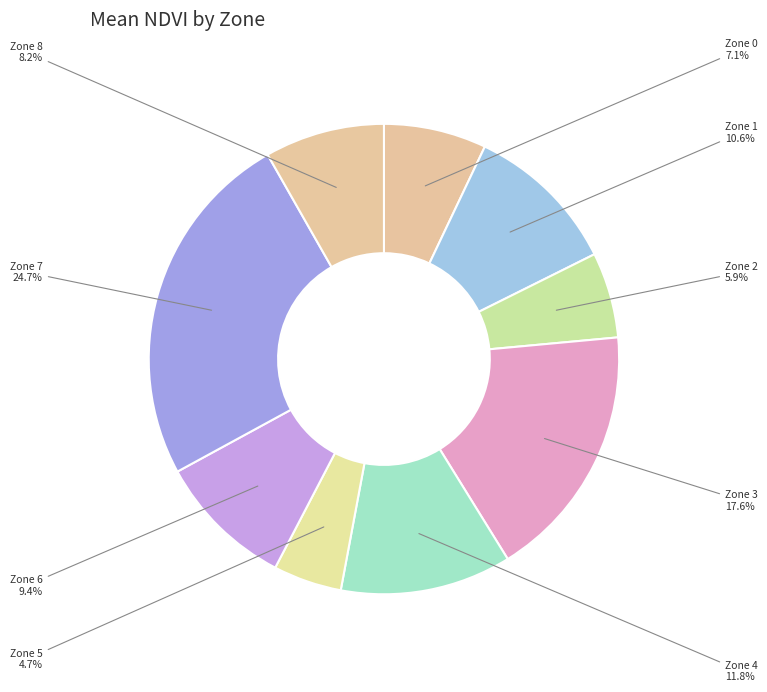

Approximately how many times larger is the value at Zone 1 compared to Zone 7?

0.4